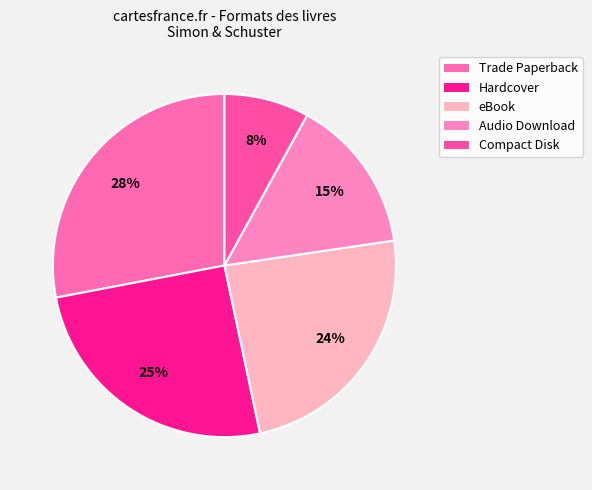

How many slices are in this pie chart?

5